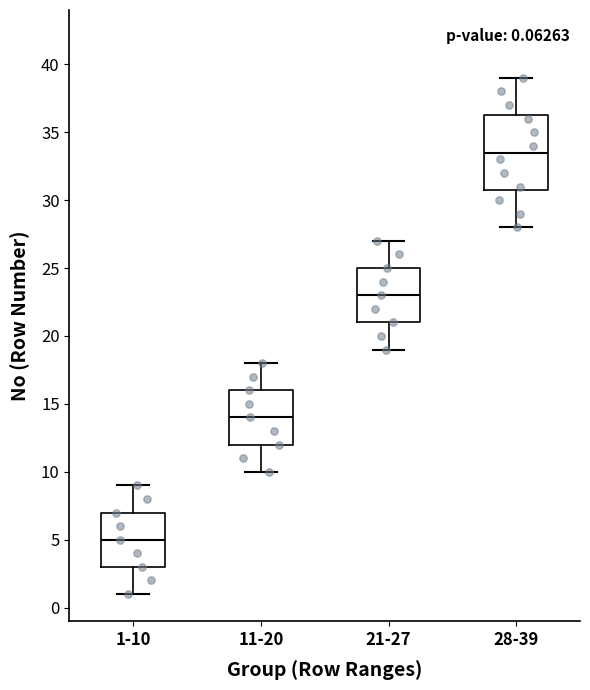

Which box's median line is the lowest?

1-10